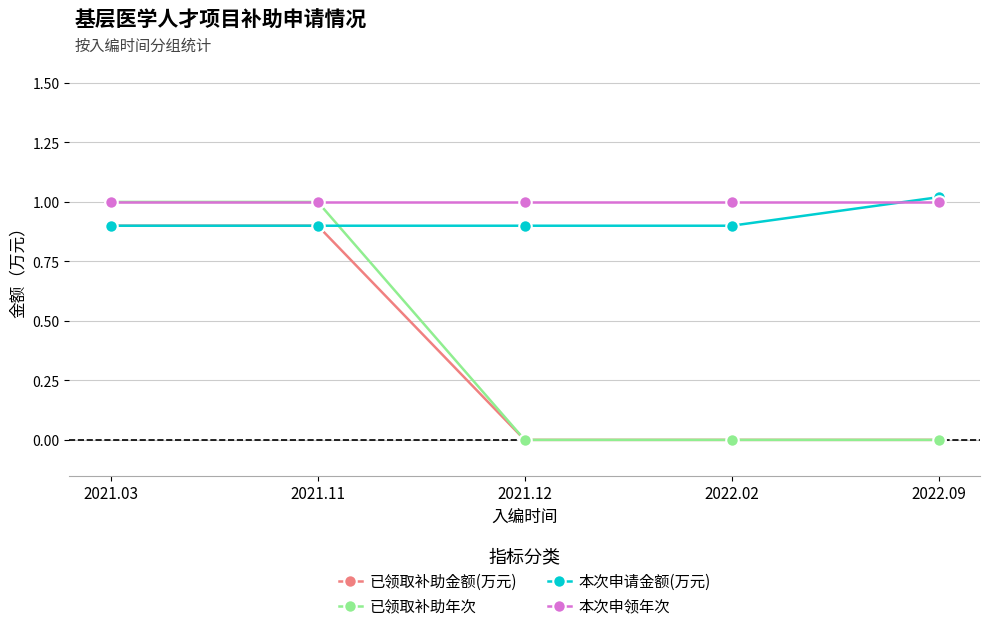

Which series has the largest total across all categories?

本次申领年次